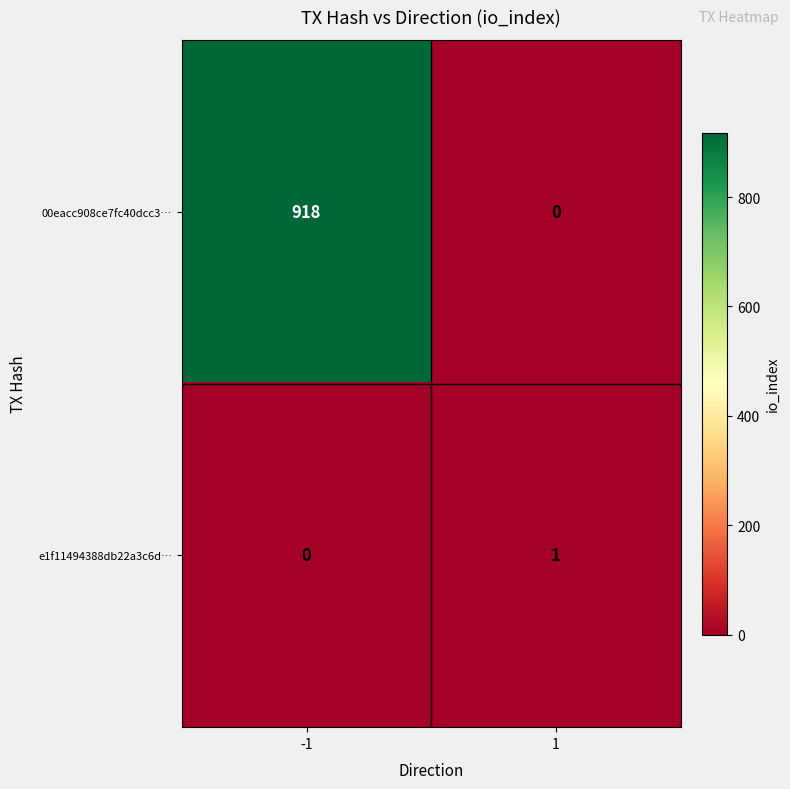

Which series changed the most between -1 and 1?

00eacc908ce7fc40dcc3…